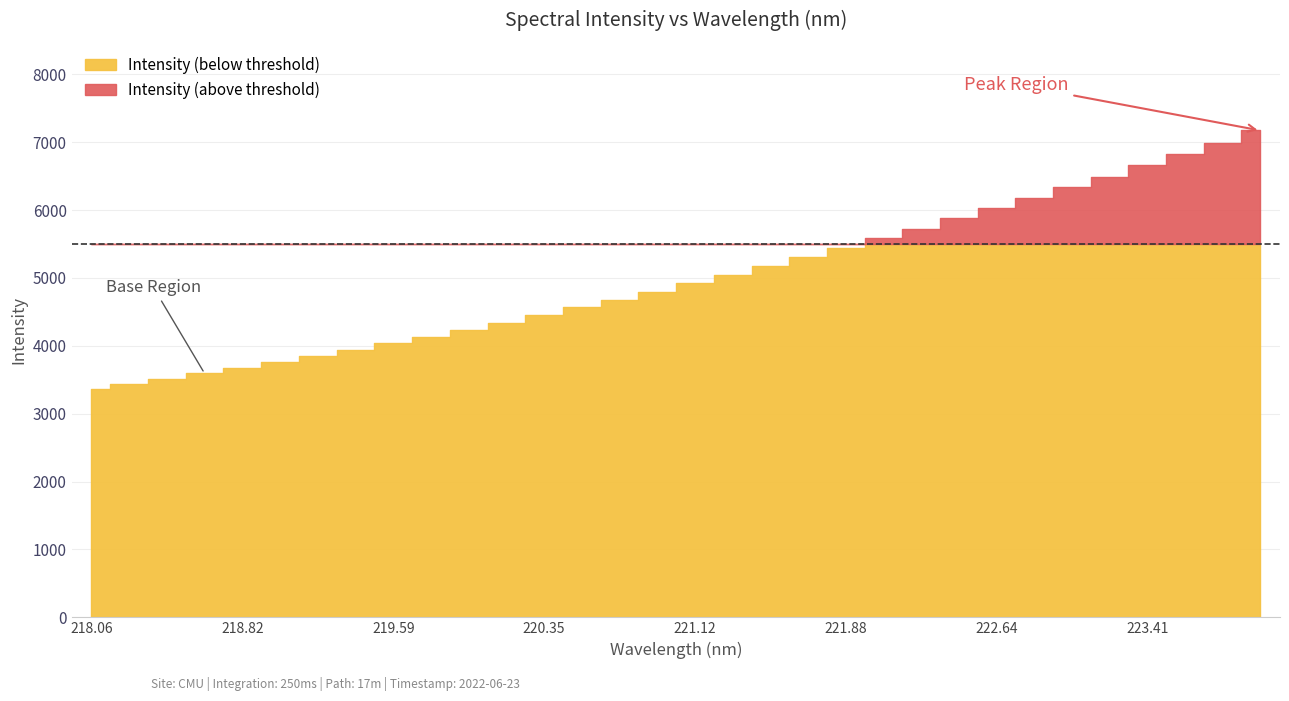

What is the change in value from 221.4993 to 221.6902?

+127.0